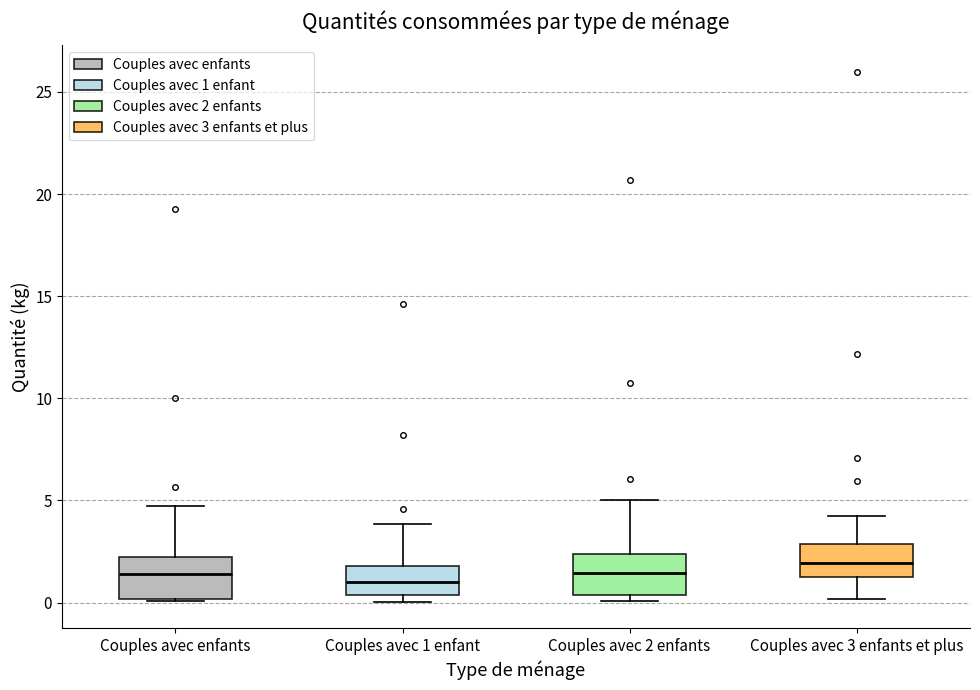

Reading left to right, transcribe this box plot: for each box, give where its median line is, the range the box spans, and where its two whiskers end, as read against the y-axis. The values are not printed on the chart, so give them approximately, as read against the axis.

Couples avec enfants: median 1.5, box 0.0 to 2.0, whiskers 0.0 to 4.5
Couples avec 1 enfant: median 1.0, box 0.5 to 2.0, whiskers 0.0 to 4.0
Couples avec 2 enfants: median 1.5, box 0.5 to 2.5, whiskers 0.0 to 5.0
Couples avec 3 enfants et plus: median 2.0, box 1.0 to 3.0, whiskers 0.0 to 4.0